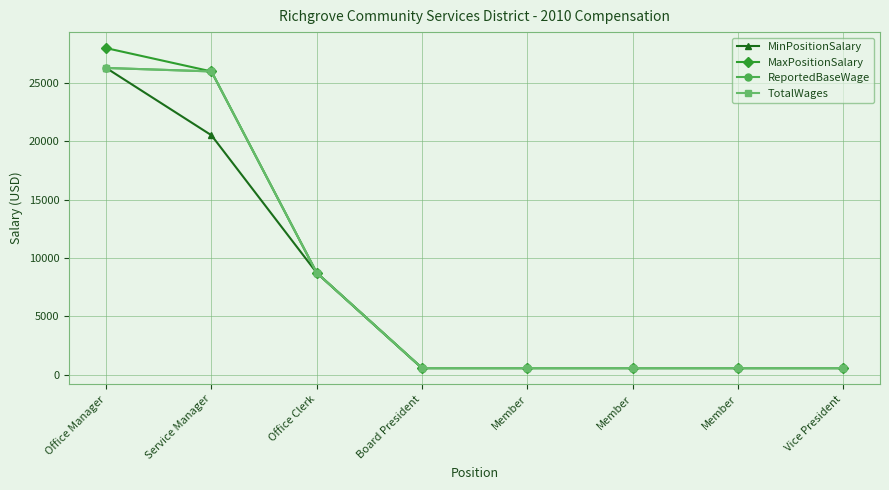

At which label is TotalWages closest to 13424?

Office Clerk